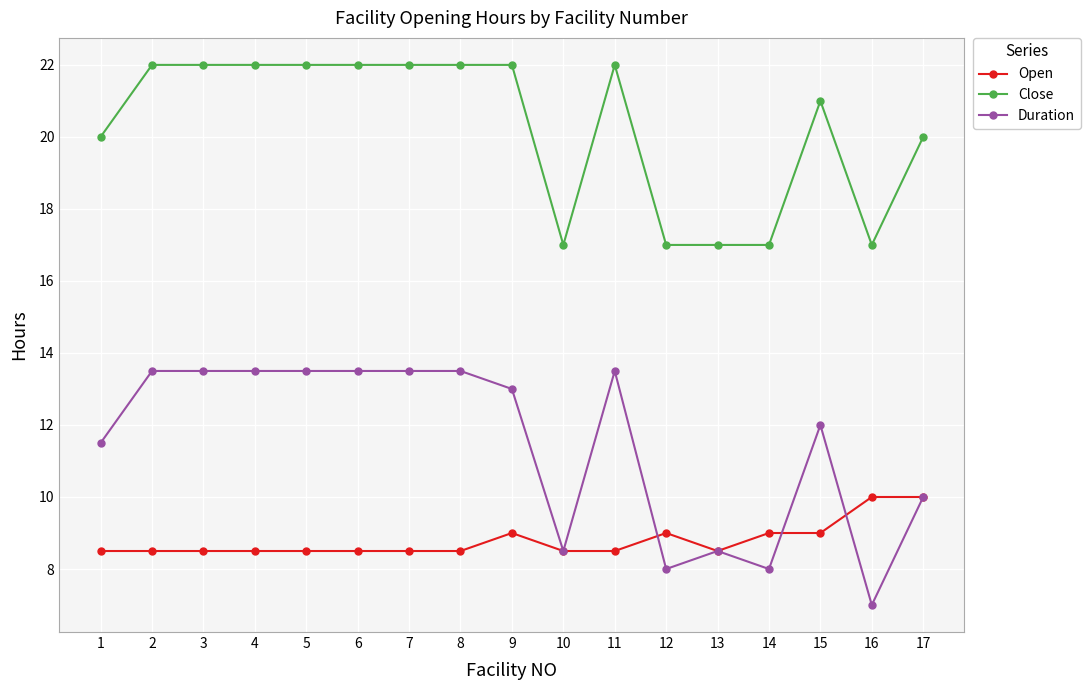

Which series has the largest range (max minus min)?

Duration